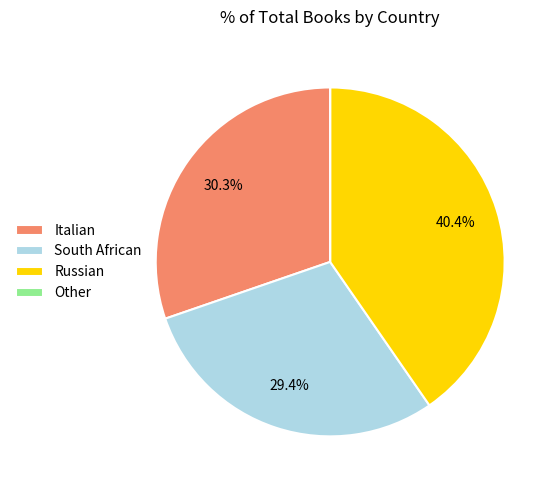

Which has a higher value, Italian or Russian?

Russian